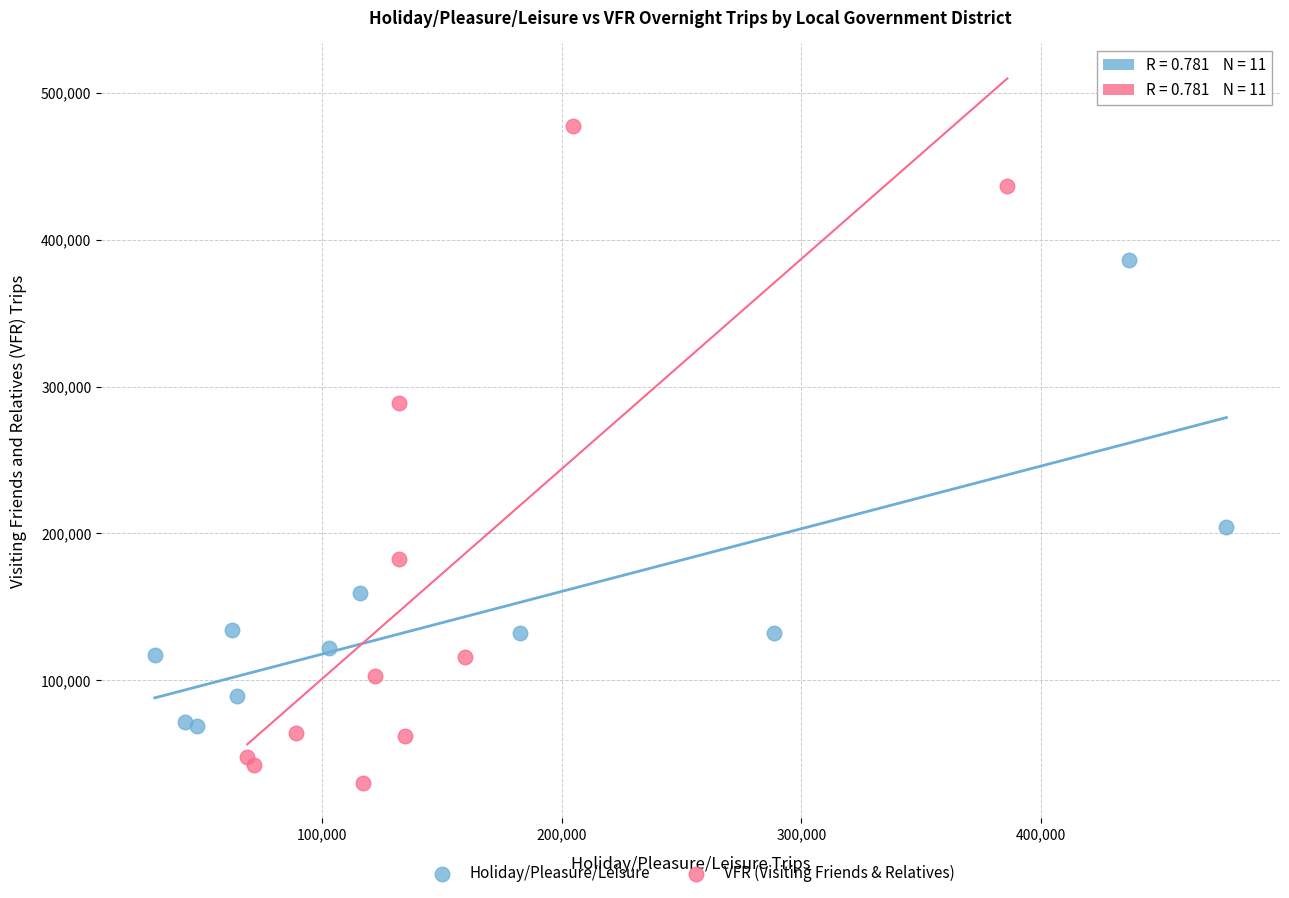

Which series contains the highest Y value?

VFR (Visiting Friends & Relatives)